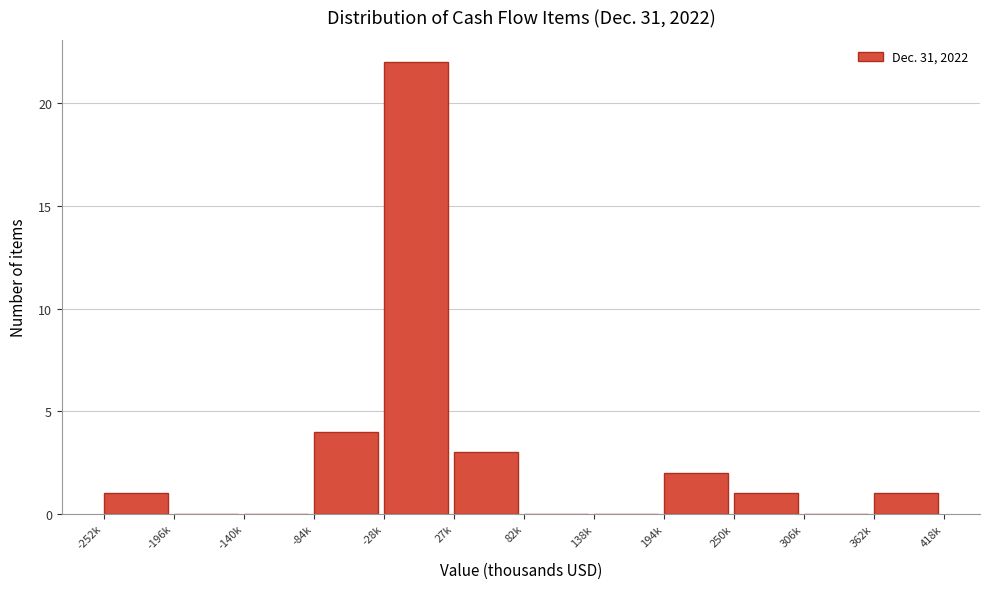

Reading left to right, transcribe all the data shown in this chart.

-252k=1	-196k=0	-140k=0	-84k=4	-28k=22	27k=3	82k=0	138k=0	194k=2	250k=1	306k=0	362k=1